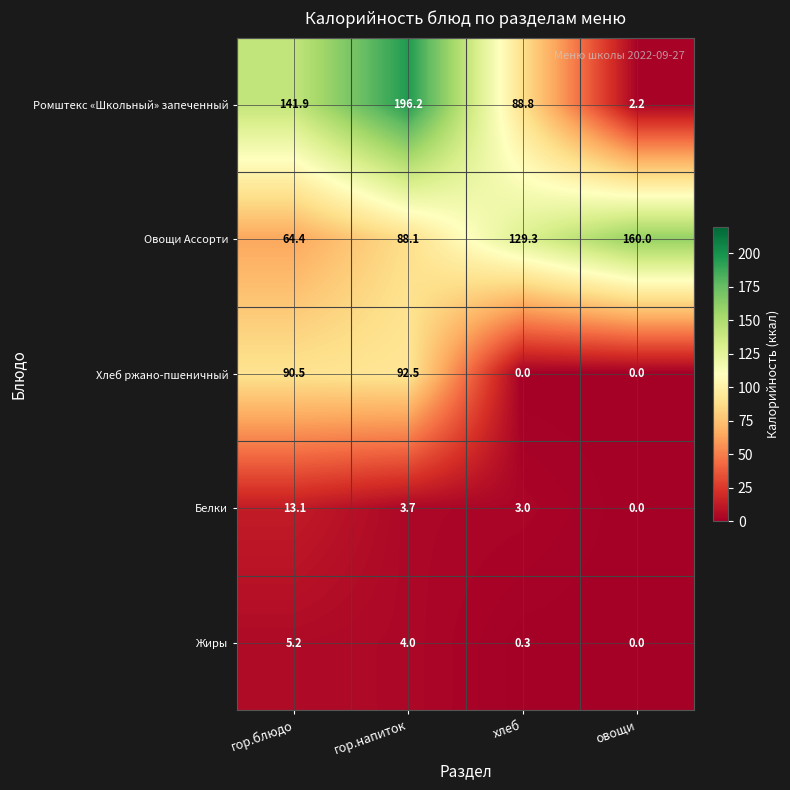

At which category is the sum across all series the highest?

гор.напиток